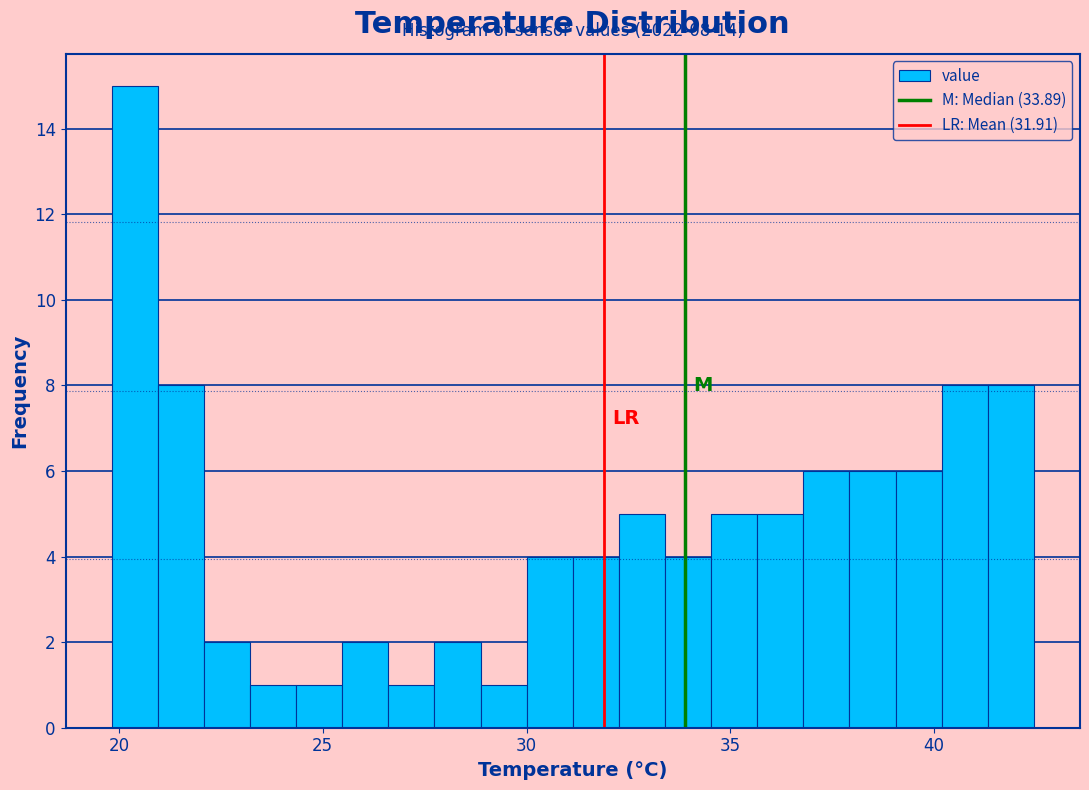

Around what value on the x-axis is the tallest bar? Give the approximate position of its centre, as read against the axis.

20.5